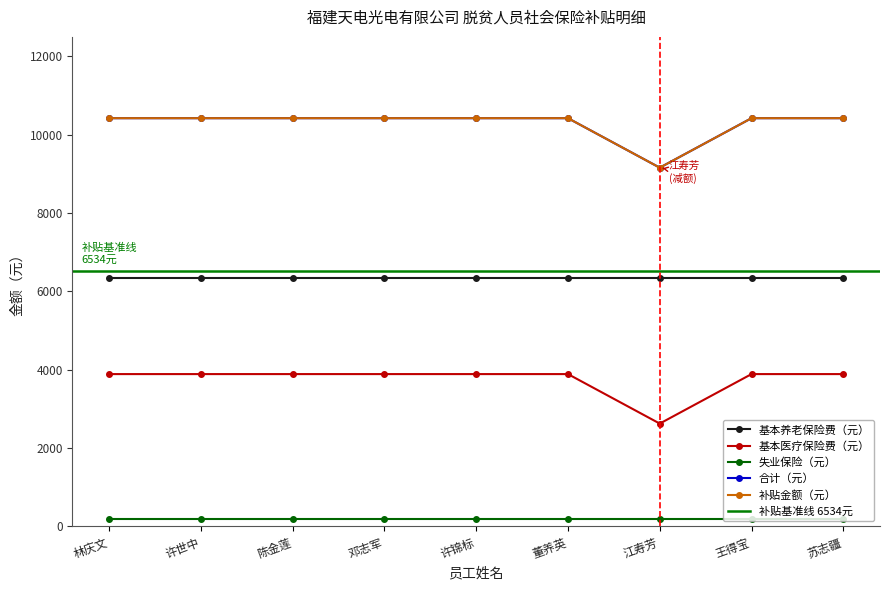

What is the greatest value displayed?

10424.3